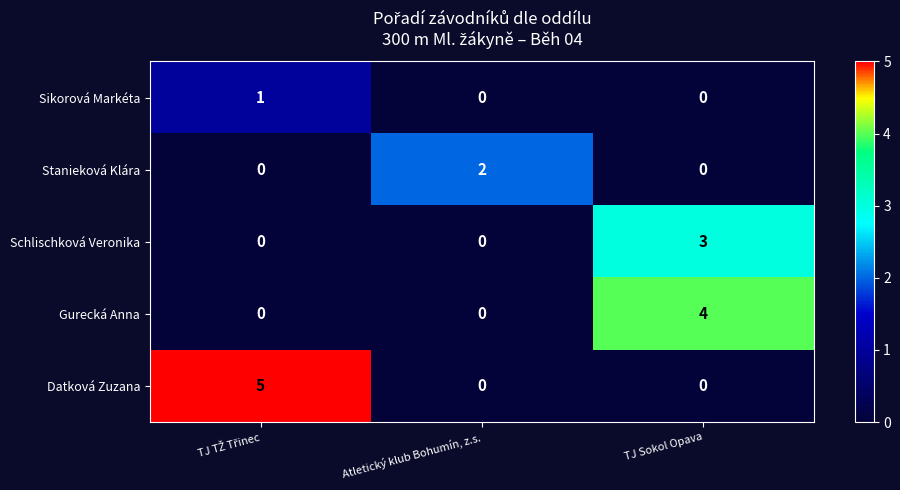

Reading right to left, what are all the values shown in this chart?

Sikorová Markéta: 0	0	1
Stanieková Klára: 0	2	0
Schlischková Veronika: 3	0	0
Gurecká Anna: 4	0	0
Datková Zuzana: 0	0	5